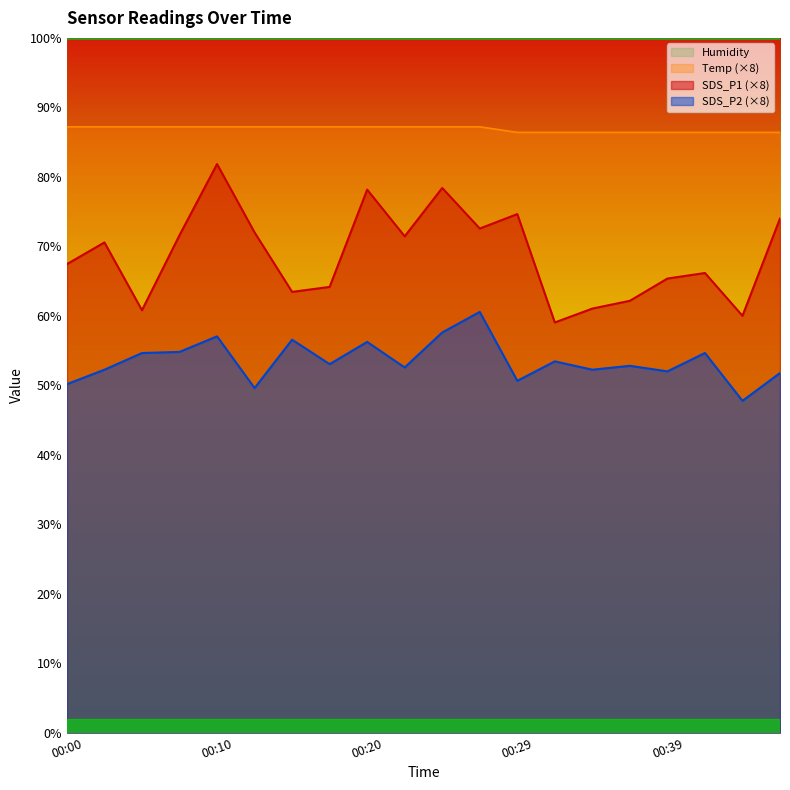

Where is Temp nearest to the value 86?

00:29